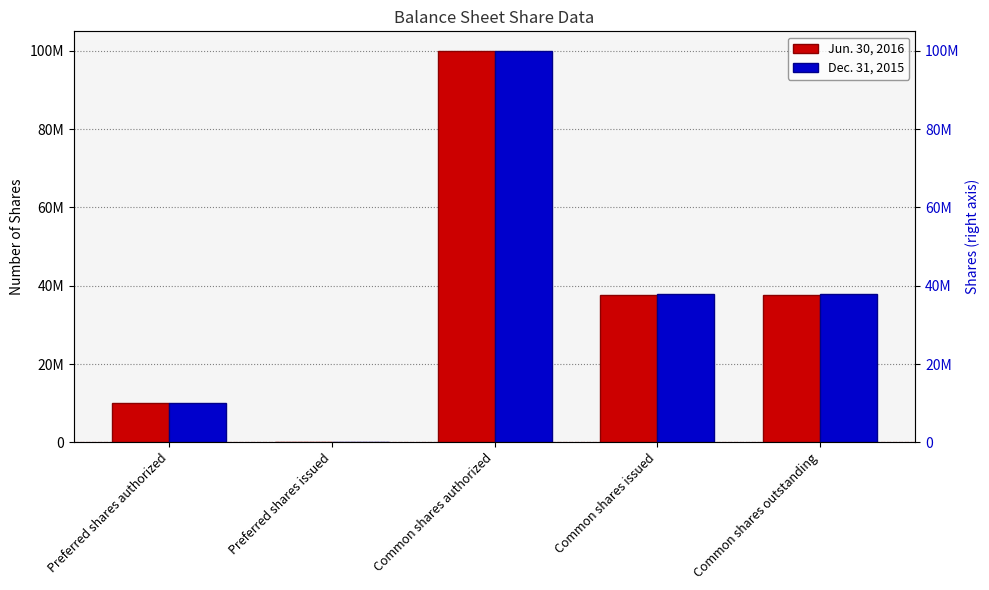

At which category is the sum across all series the highest?

Common shares authorized